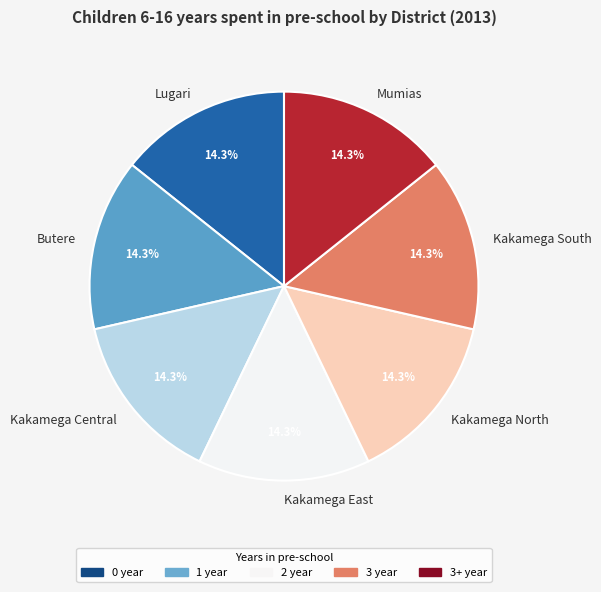

Approximately how many times larger is the value at Kakamega East compared to Kakamega North?

1.0